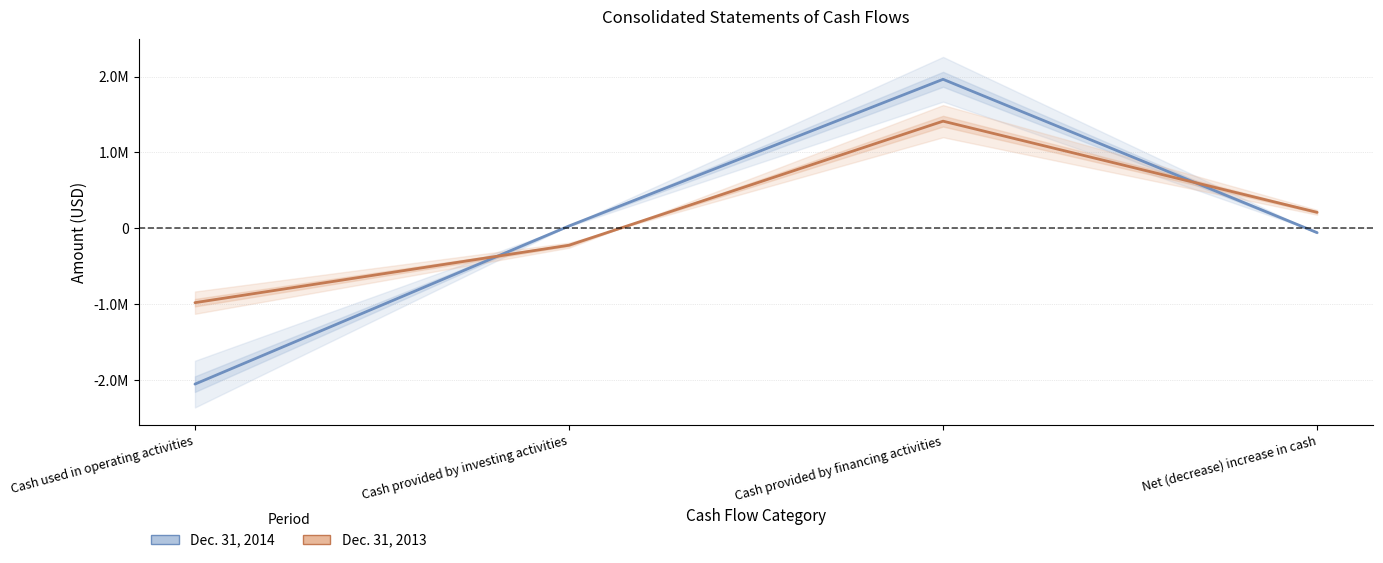

Which series has the widest spread of values?

Dec. 31, 2014